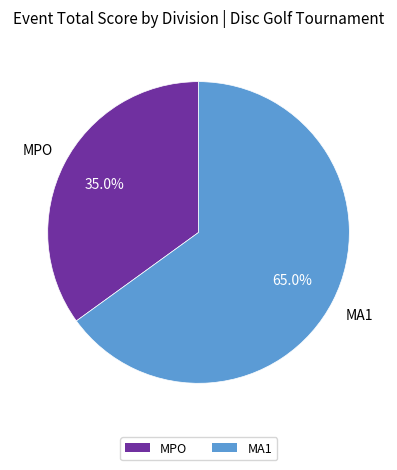

What is the majority slice?

MA1